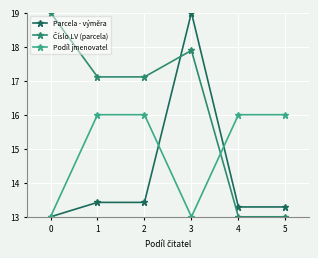

True or false: Parcela - výměra has more than 0 points higher than both neighbors.

True